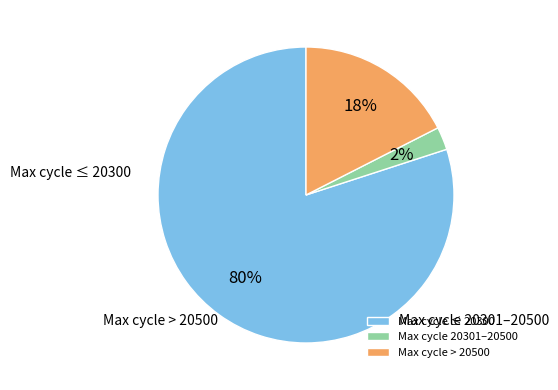

Combined, do Max cycle ≤ 20300 and Max cycle > 20500 account for over 50%?

Yes